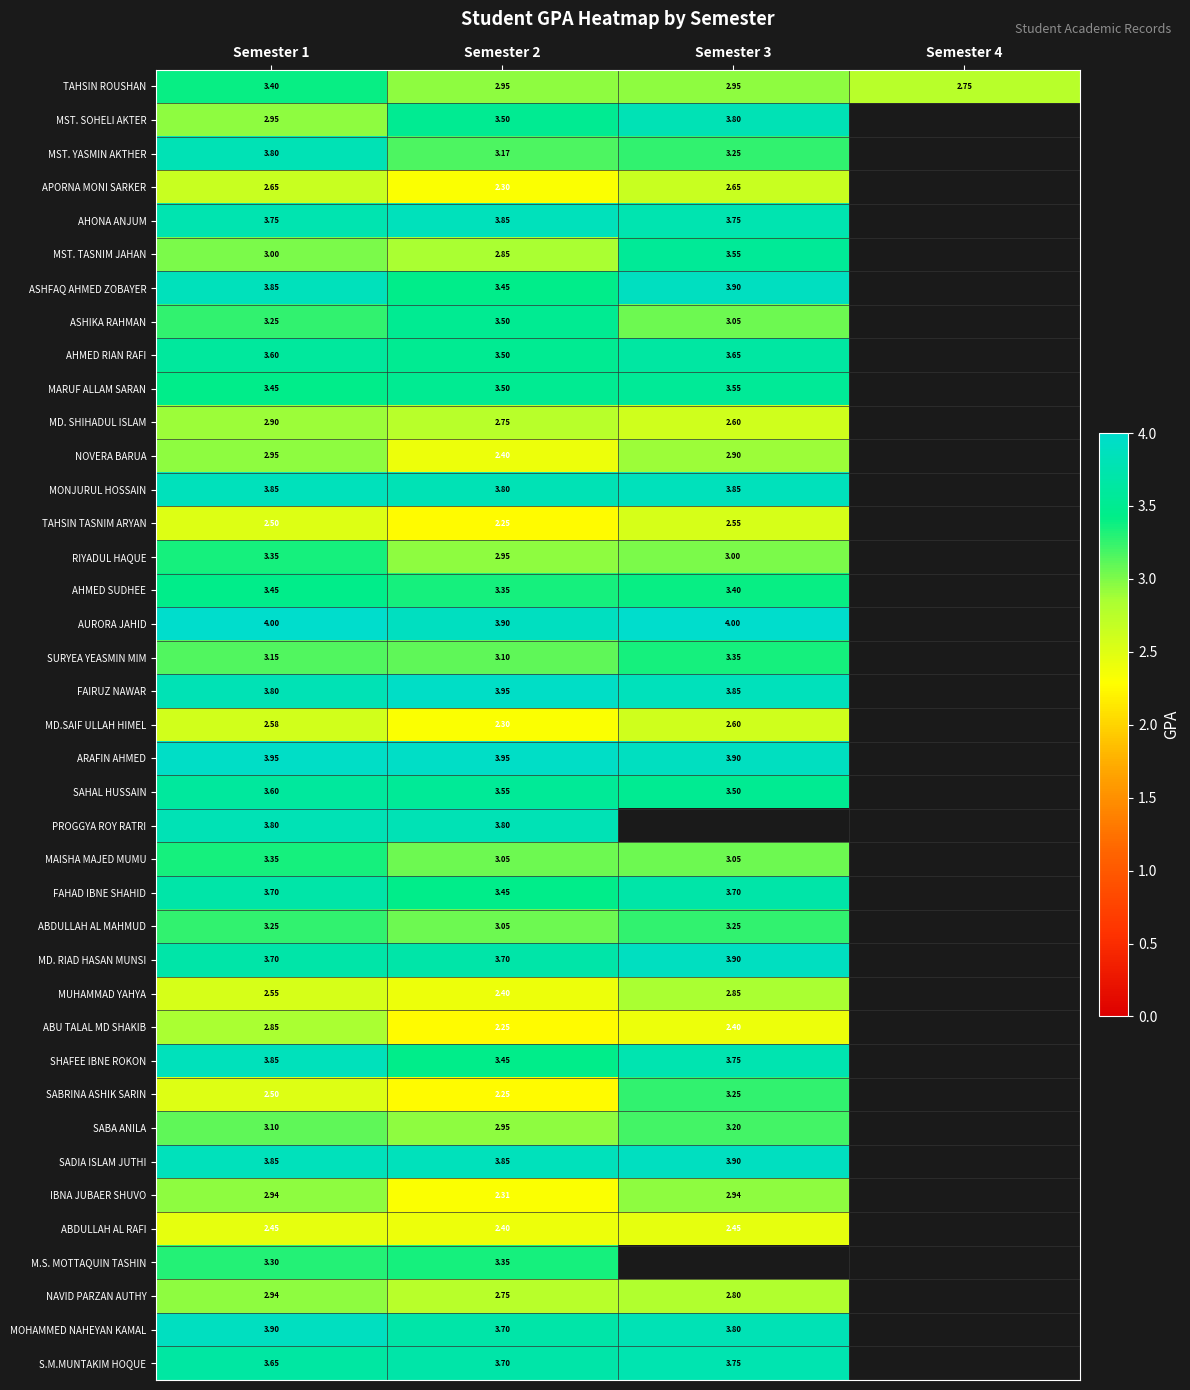

Is the value of FAHAD IBNE SHAHID at Semester 3 greater than the value of MD.SAIF ULLAH HIMEL at Semester 3?

Yes